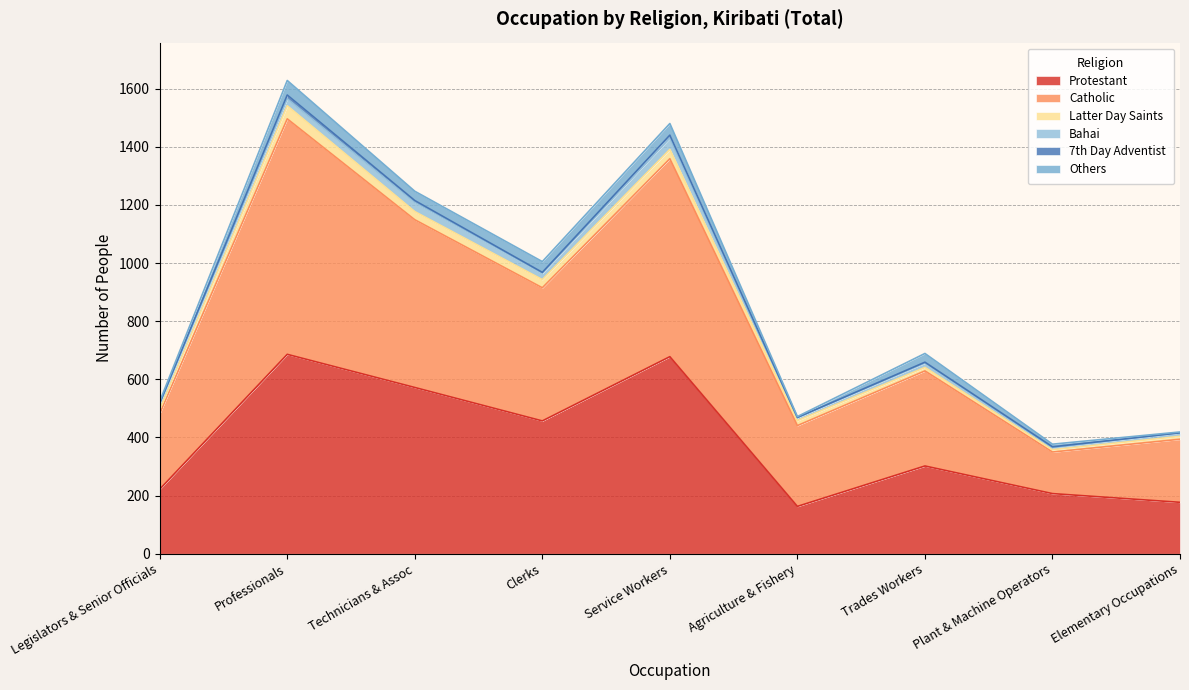

True or false: Protestant has more than 2 points higher than both neighbors.

True